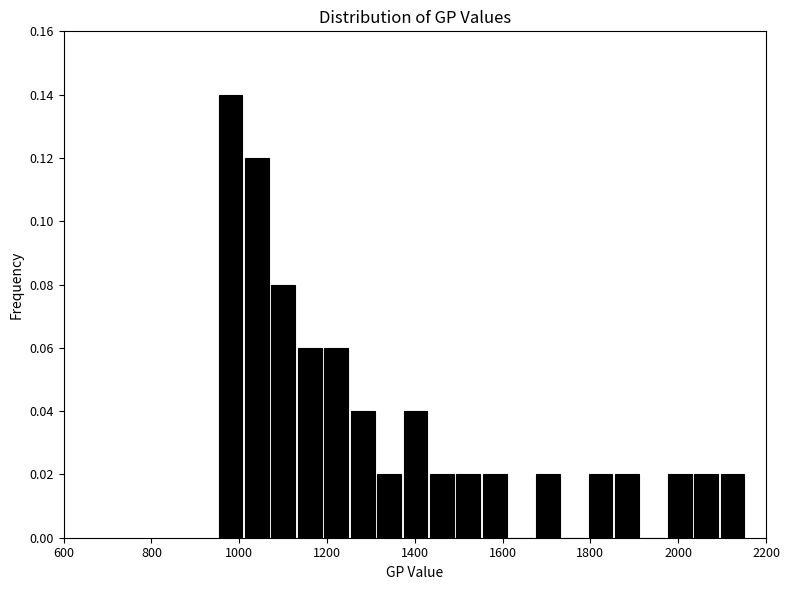

Around what value on the x-axis is the tallest bar? Give the approximate position of its centre, as read against the axis.

980